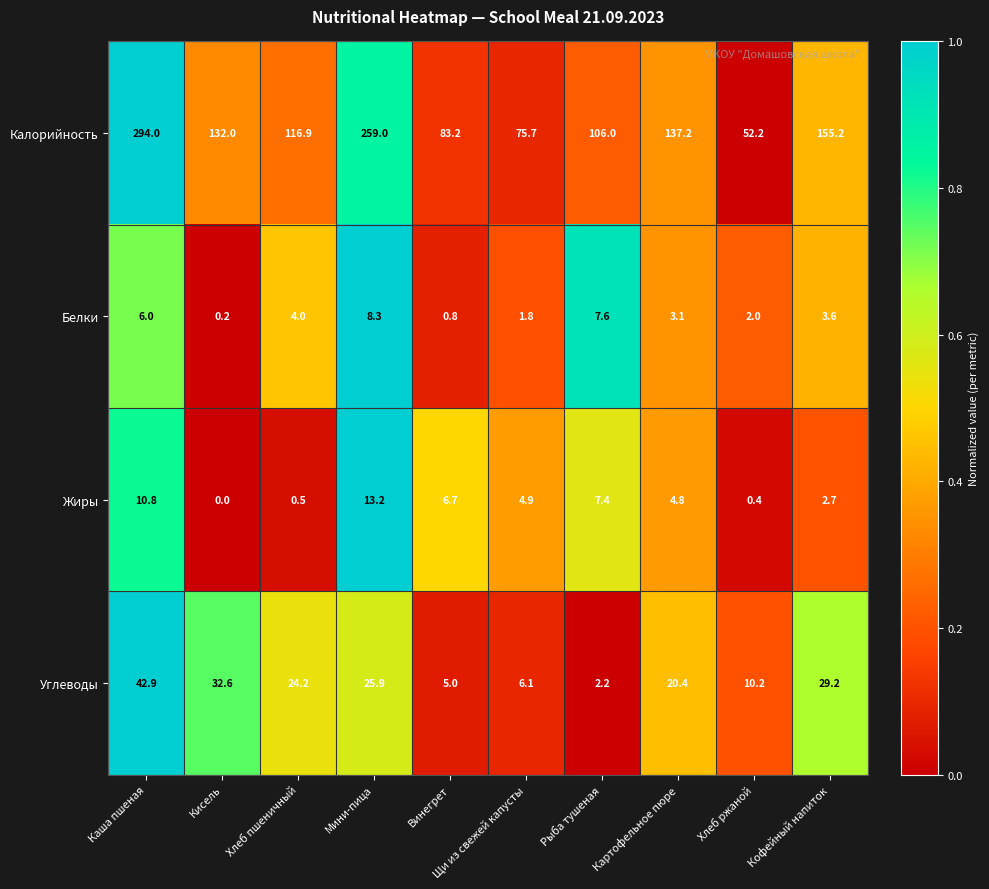

The value of Жиры at Рыба тушеная is 7.4. True or false?

True